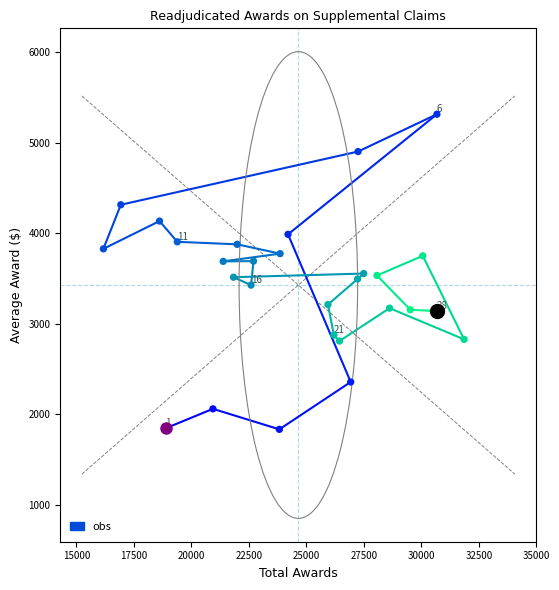

What is the range of Y values (max minus min)?

3479.7